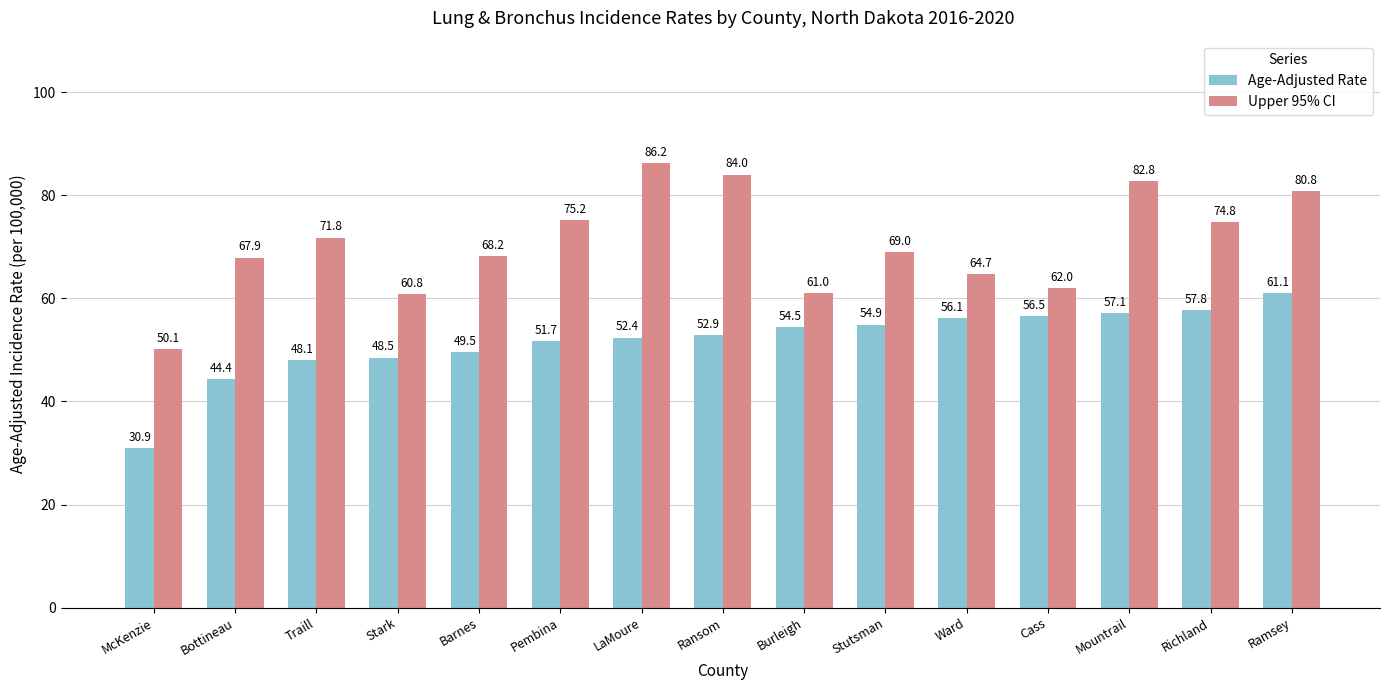

What is the approximate value of Upper 95% CI at Traill?

71.8